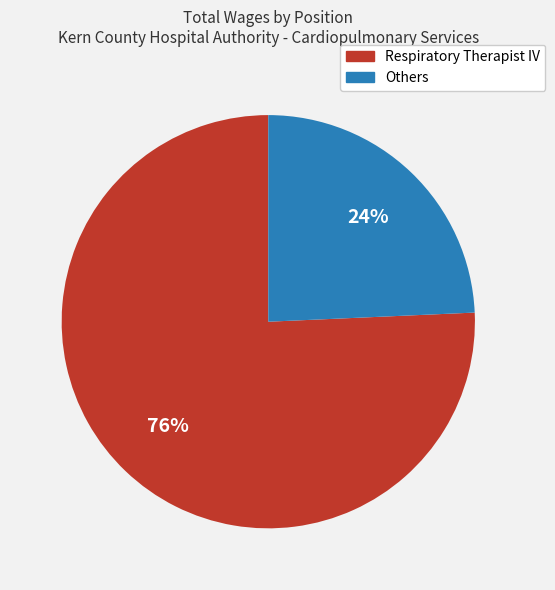

To the nearest percent, what is the average slice percentage?

50%